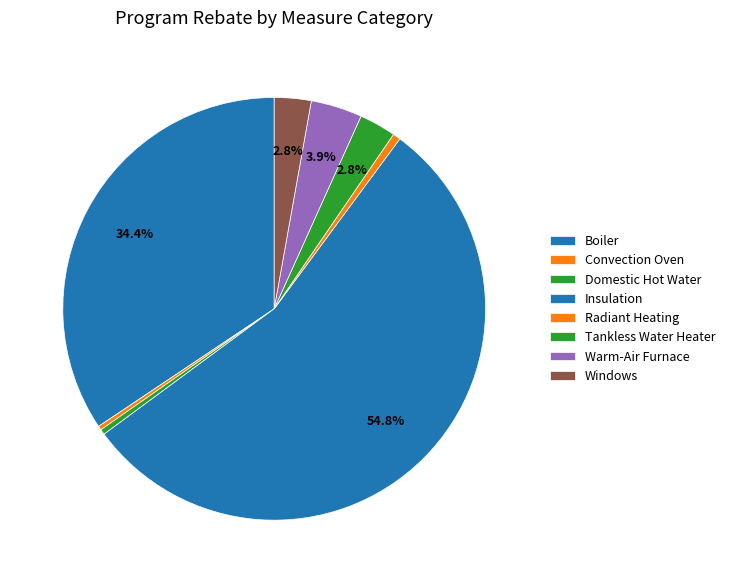

What is the majority slice?

Insulation